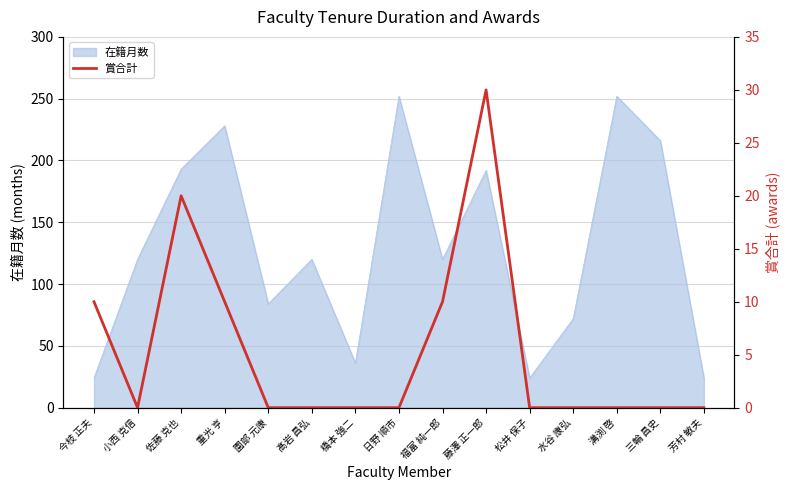

How many lines are shown in the chart?

1